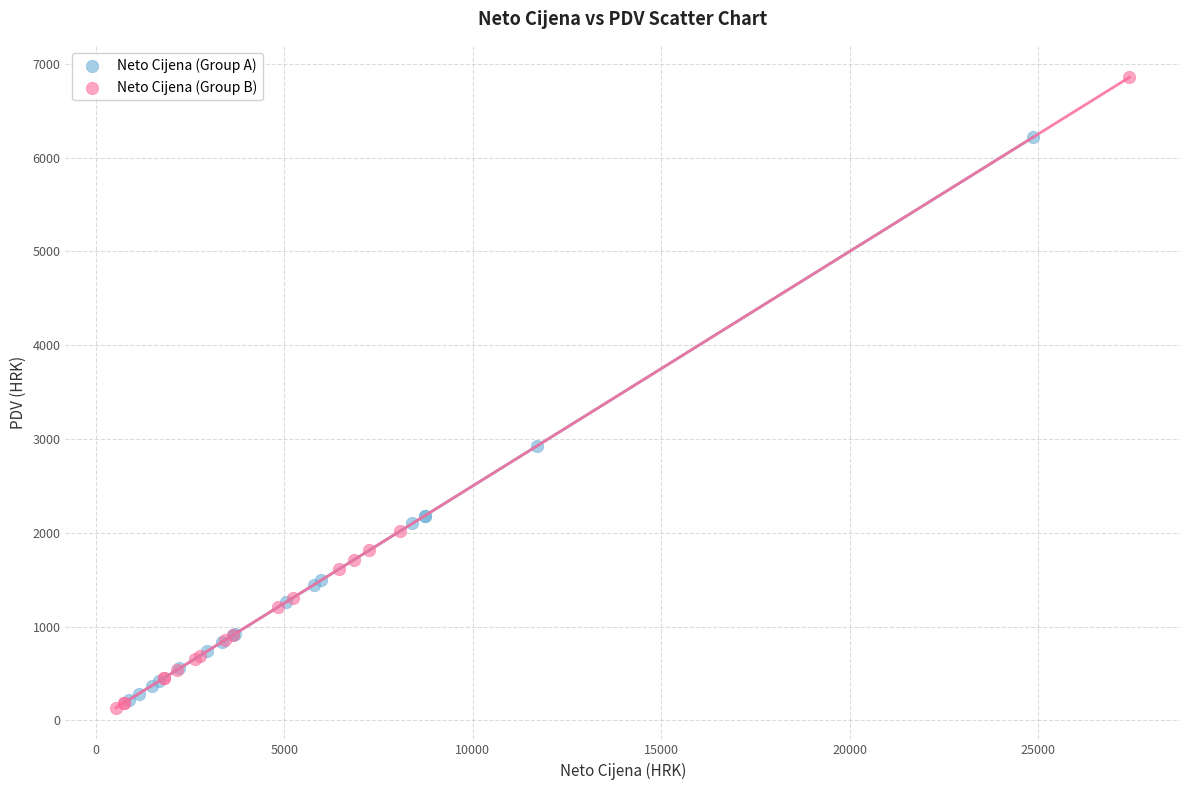

Which series reaches the maximum Y coordinate?

Neto Cijena (Group B)